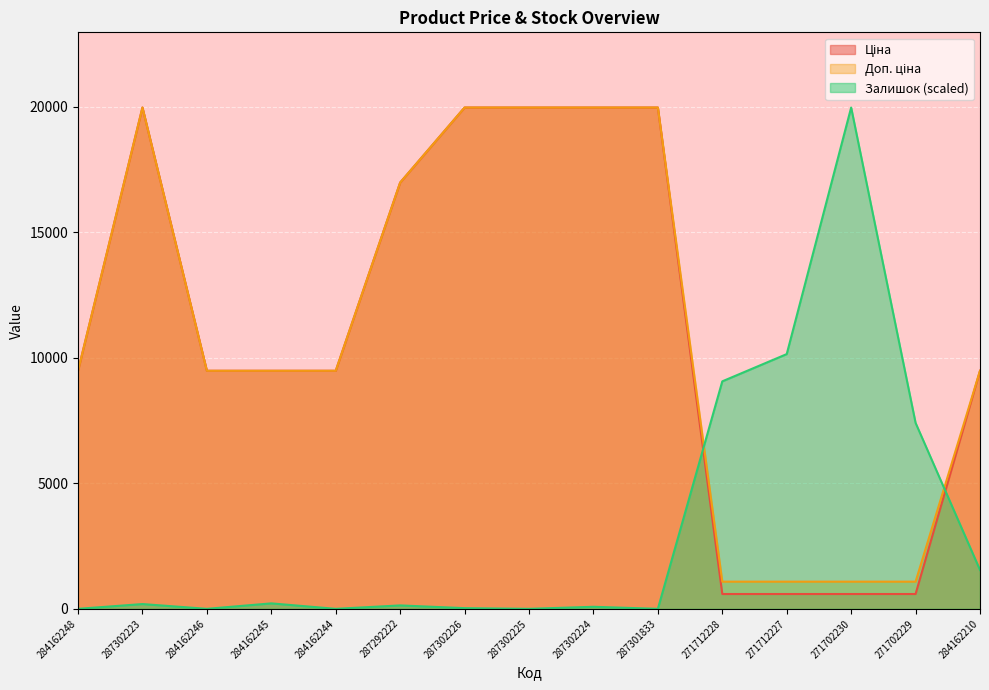

At which label is Залишок closest to 9982?

271712227